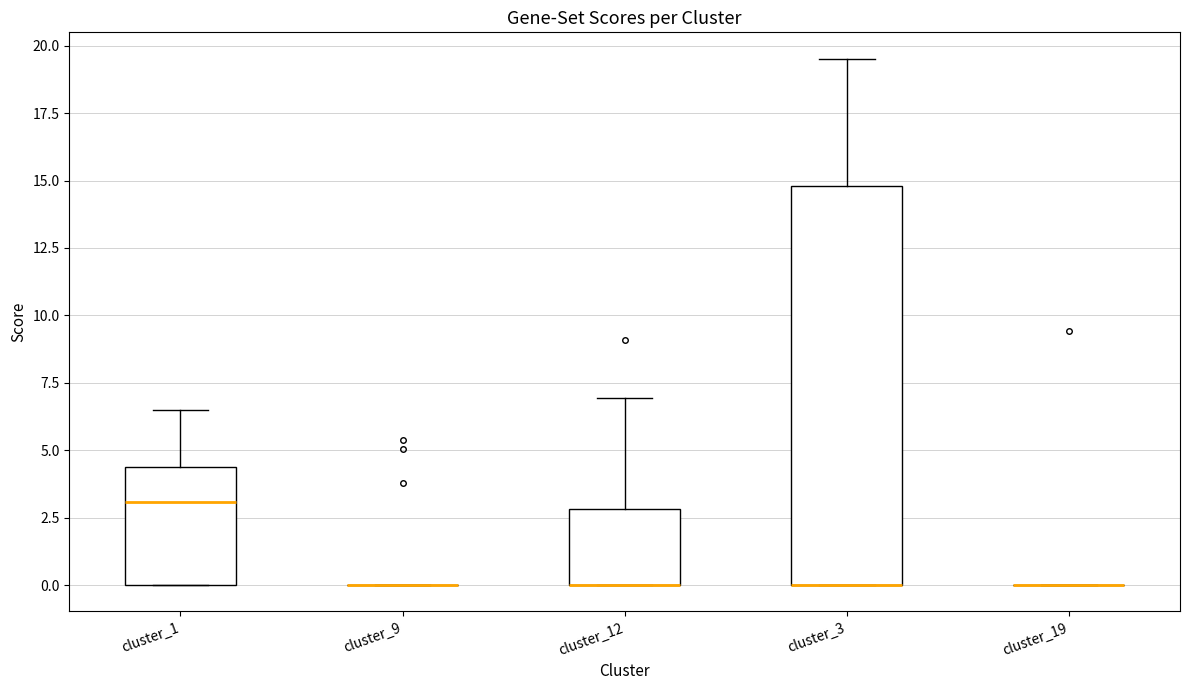

Reading left to right, read every box against the y-axis: the position of its median line, the range the box covers, and the ends of its whiskers. The values are not printed on the chart, so give them approximately, as read against the axis.

cluster_1: median 3.0, box 0.0 to 4.5, whiskers 0.0 to 6.5
cluster_9: box collapsed to a line at 0.0, whiskers 0.0 to 0.0
cluster_12: median 0.0 (drawn on the box's lower edge), box 0.0 to 3.0, whiskers 0.0 to 7.0
cluster_3: median 0.0 (drawn on the box's lower edge), box 0.0 to 15.0, whiskers 0.0 to 19.5
cluster_19: box collapsed to a line at 0.0, whiskers 0.0 to 0.0